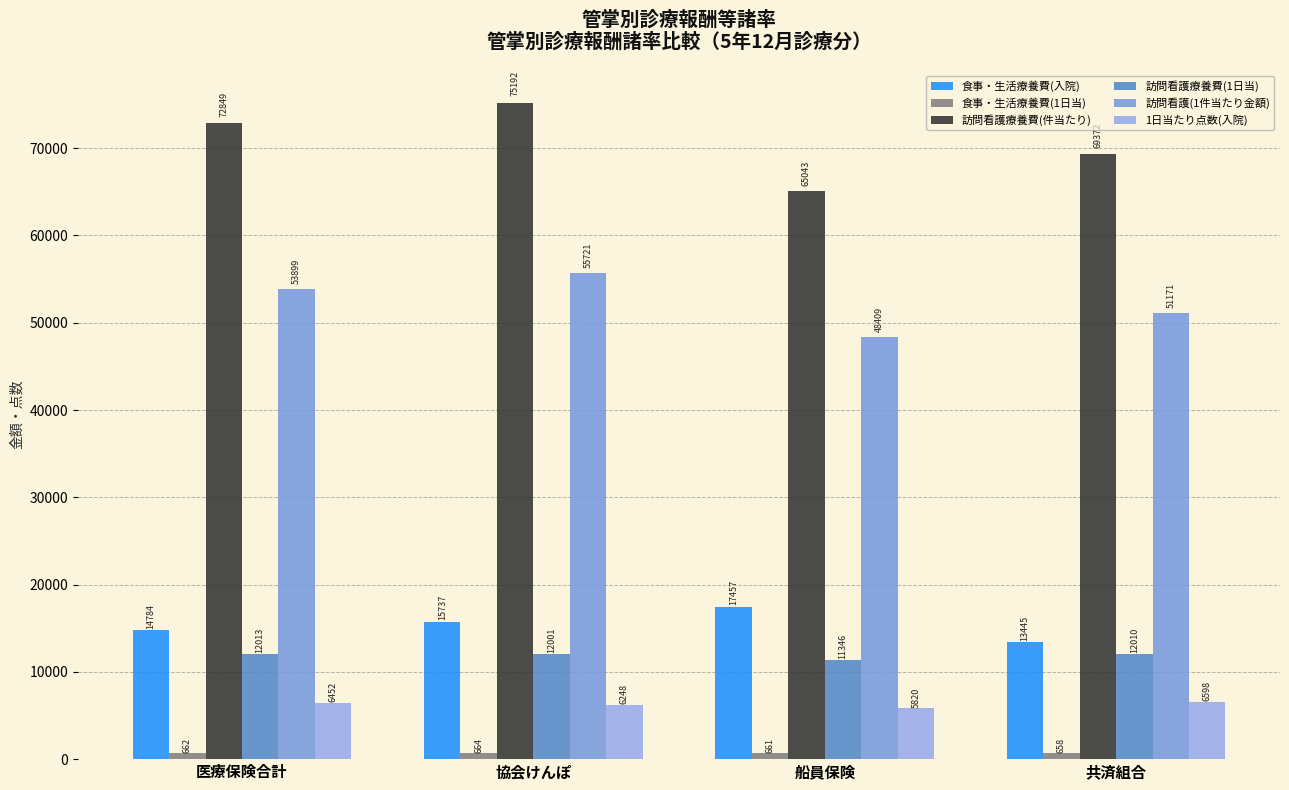

Which category has the highest value across all series?

協会けんぽ